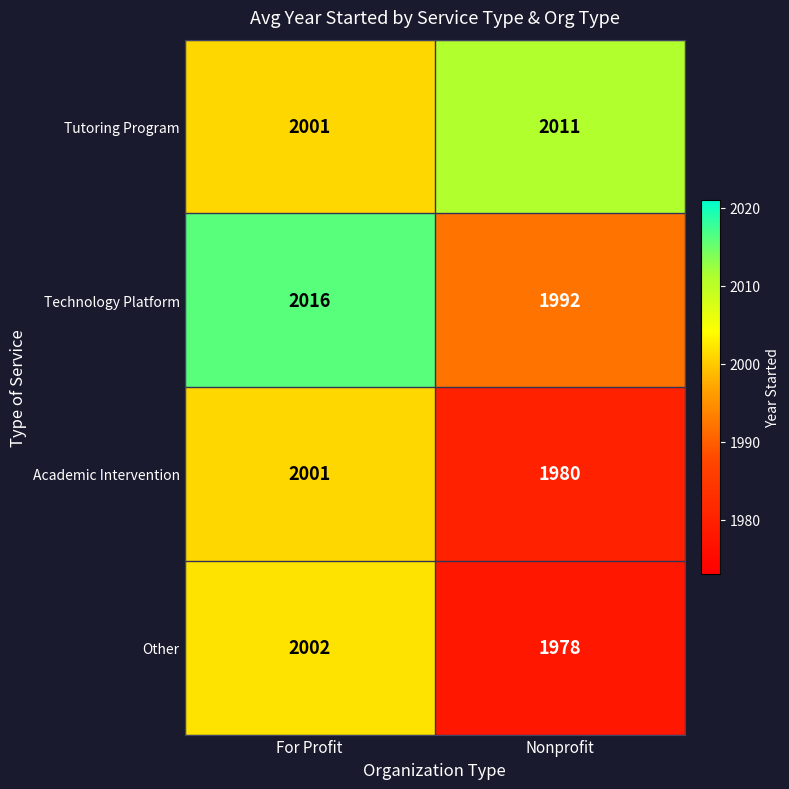

How many distinct data groups are displayed?

4